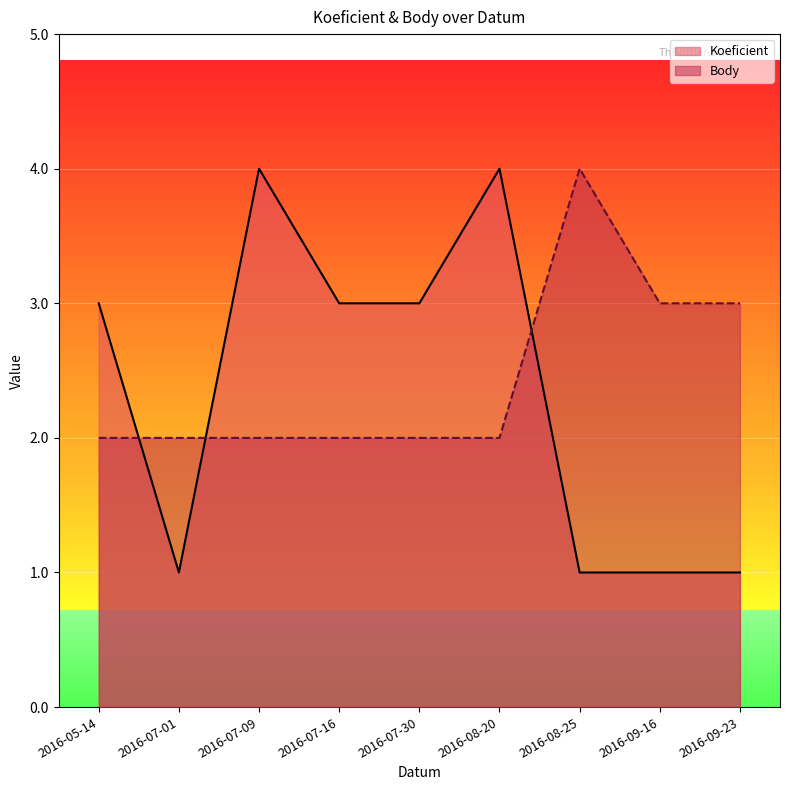

At which label does Koeficient reach its peak?

2016-07-09